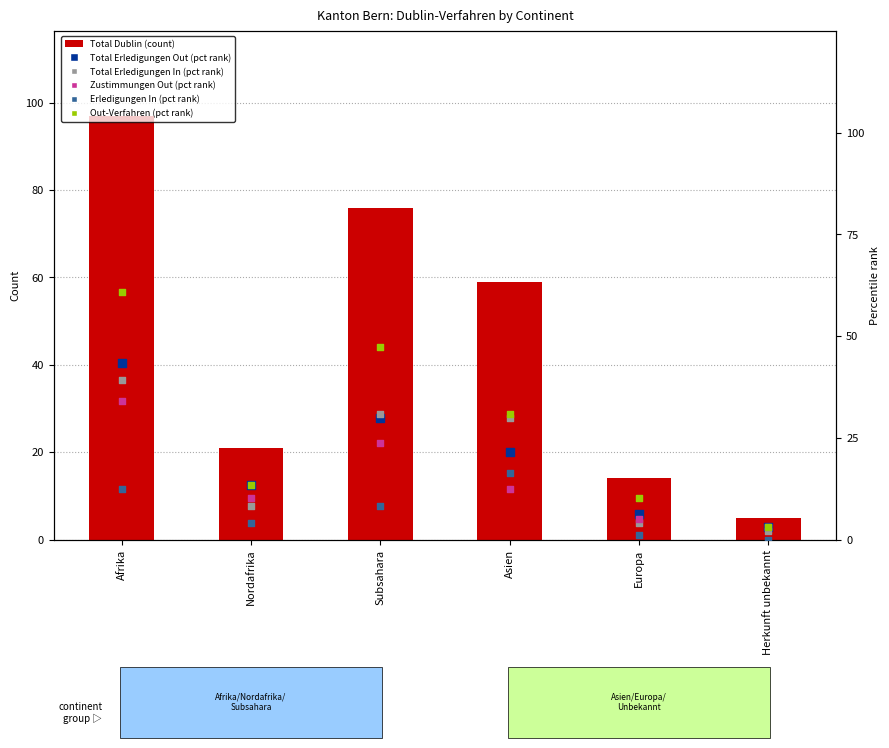

Which series has the widest spread of Y values?

col_1 (Total Dublin)